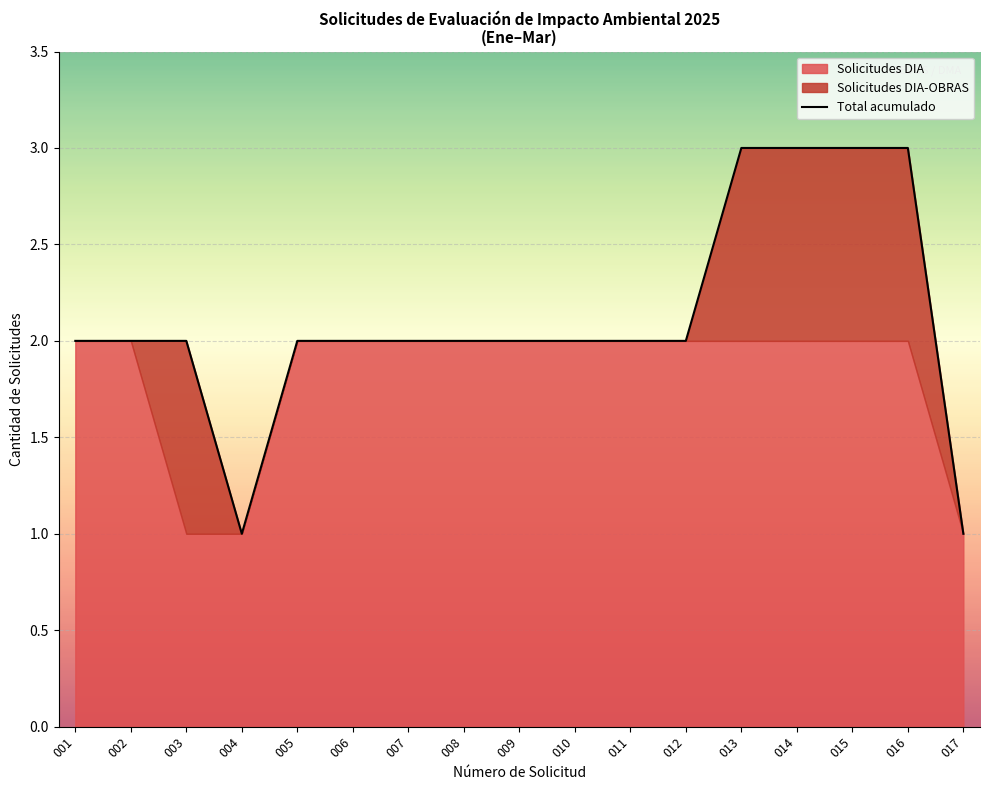

Rank the categories by value from lowest to highest.

004, 017, 001, 002, 003, 005, 006, 007, 008, 009, 010, 011, 012, 013, 014, 015, 016